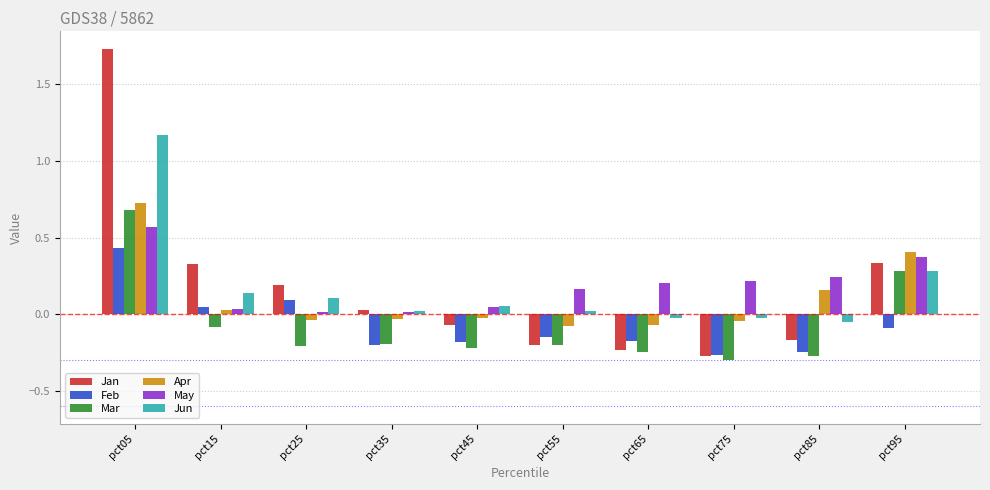

The Feb series shows -0.1 at pct75. True or false?

False